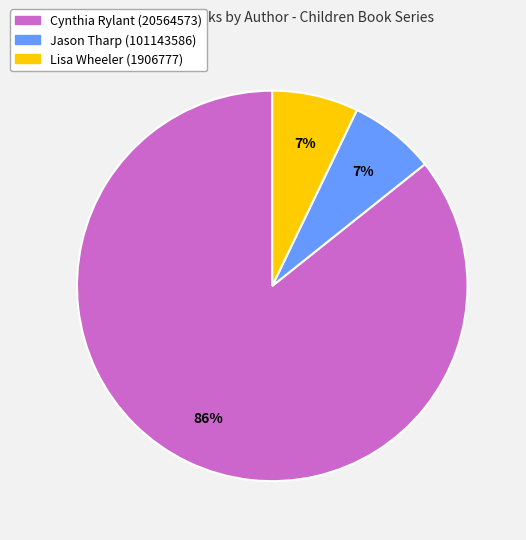

To the nearest percent, what is the difference between the Cynthia Rylant (20564573) and Lisa Wheeler (1906777) slice percentages?

79%